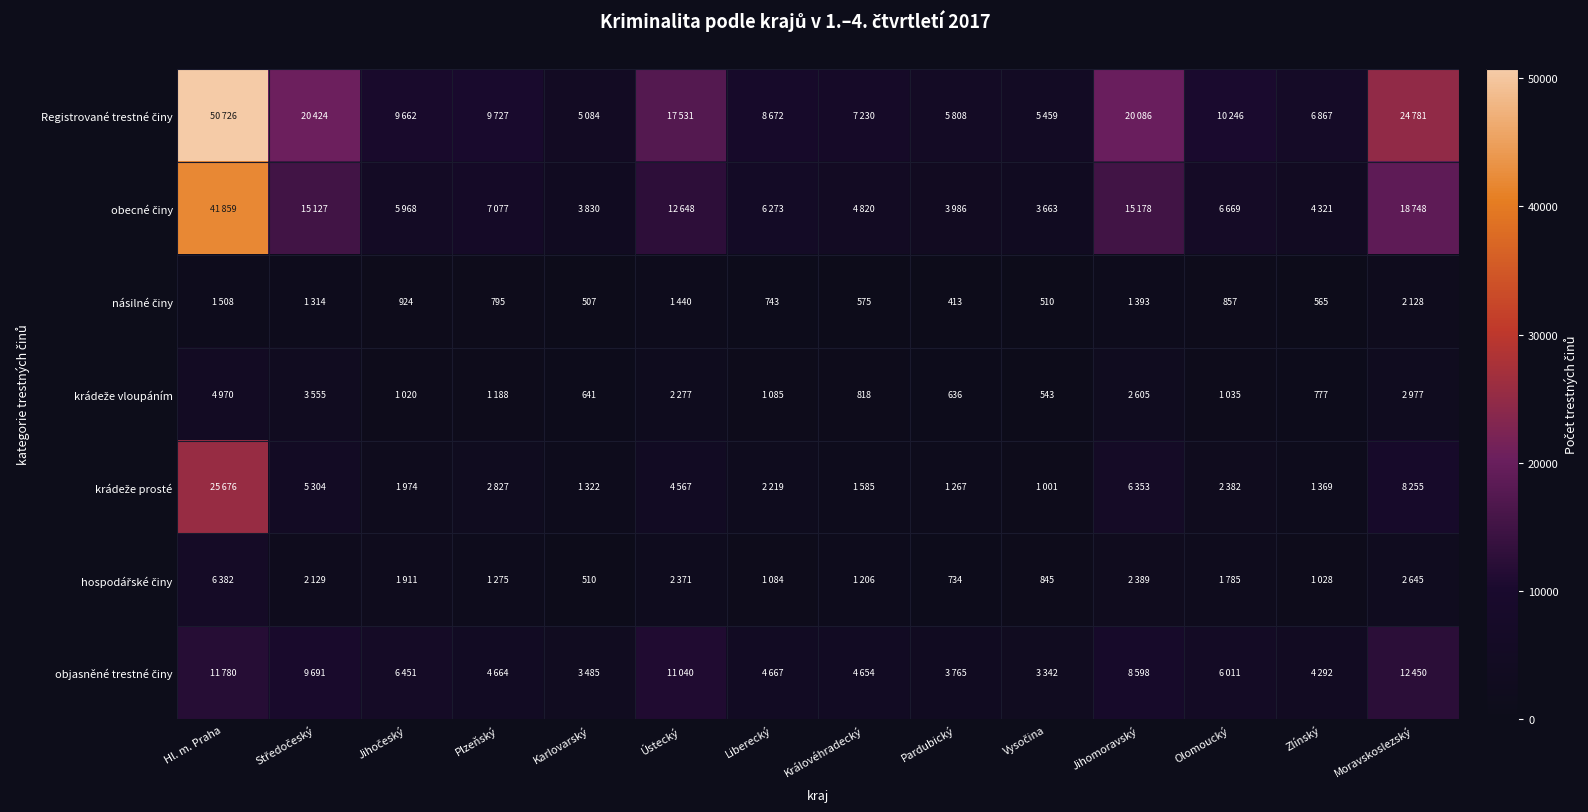

What is the maximum value shown in the chart?

50726